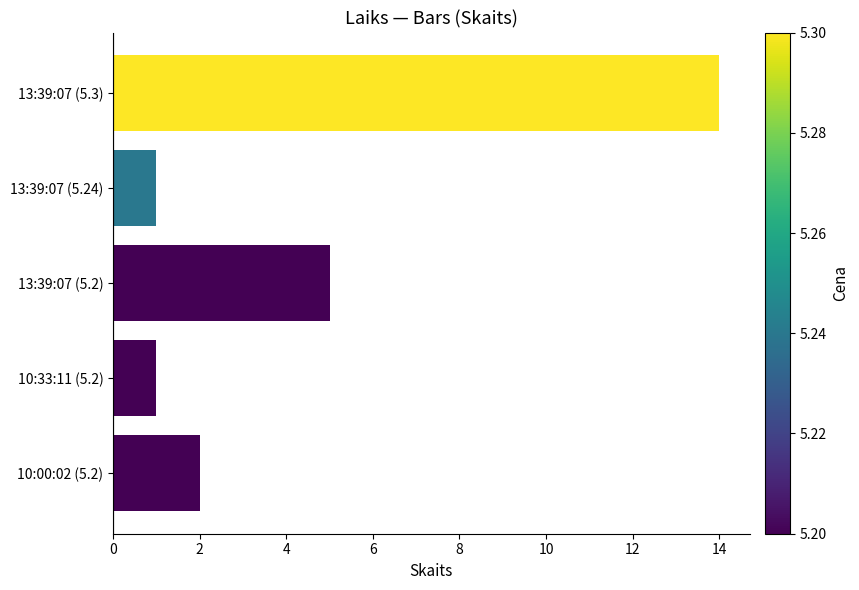

Which category has the highest value across all series?

13:39:07 (5.3)